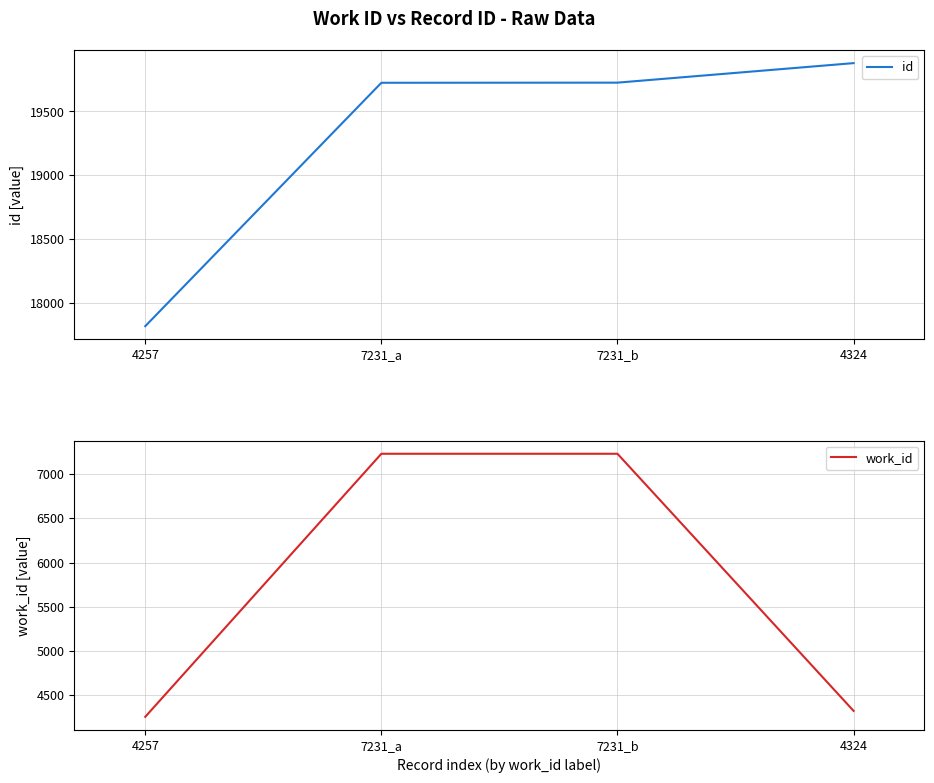

Is the value of work_id at 4324 greater than the value of id at 7231_a?

No